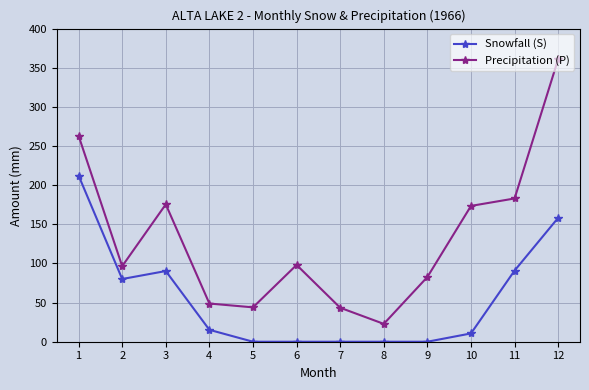

True or false: Snowfall (S) and Precipitation (P) cross at least once.

False